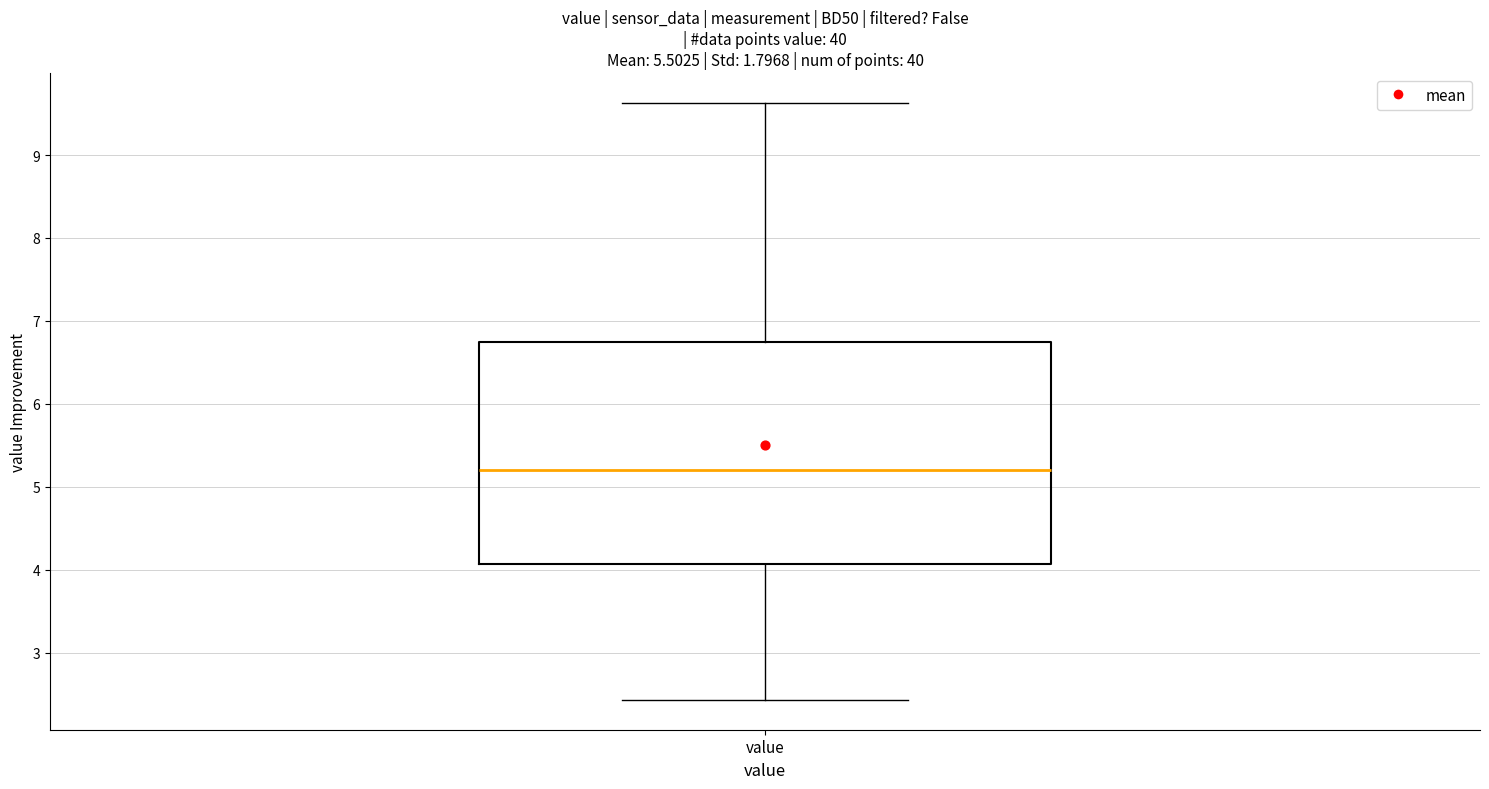

Read this box plot against the y-axis: the position of the median line, the range covered by the box, and the ends of both whiskers. The values are not printed on the chart, so give them approximately, as read against the axis.

median 5.2, box 4.1 to 6.7, whiskers 2.4 to 9.6